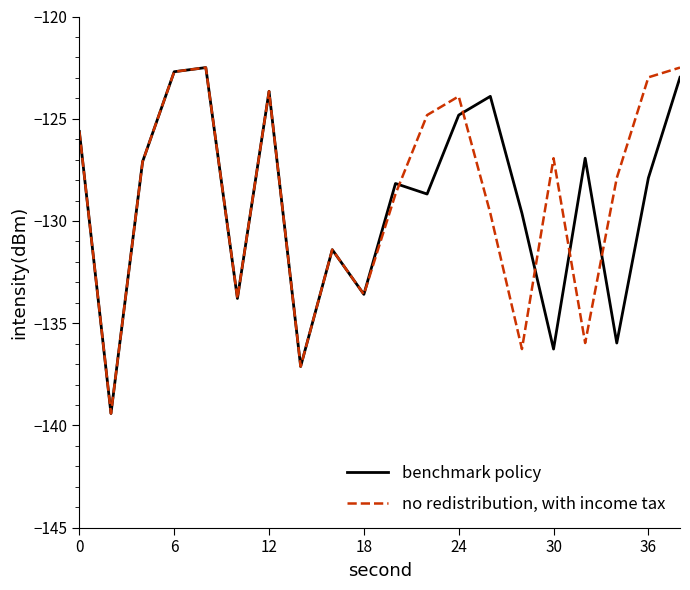

List the series in order of their overall mean, highest first.

no redistribution, with income tax, benchmark policy